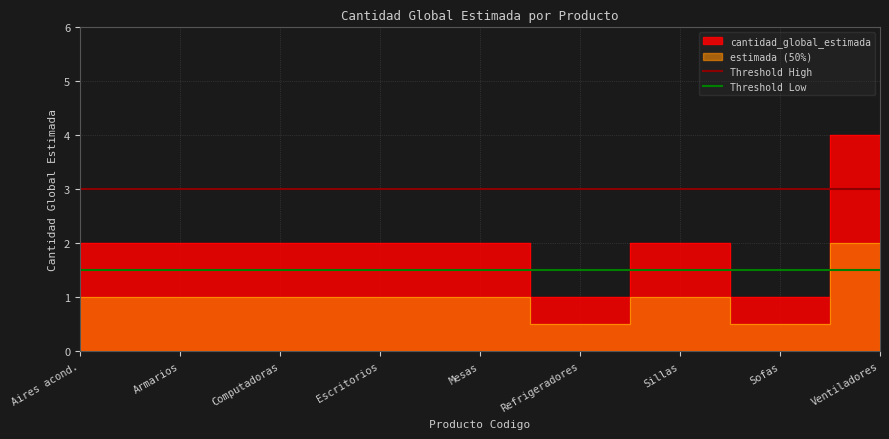

Which has a higher value, Aires acond. or Armarios?

Aires acond.